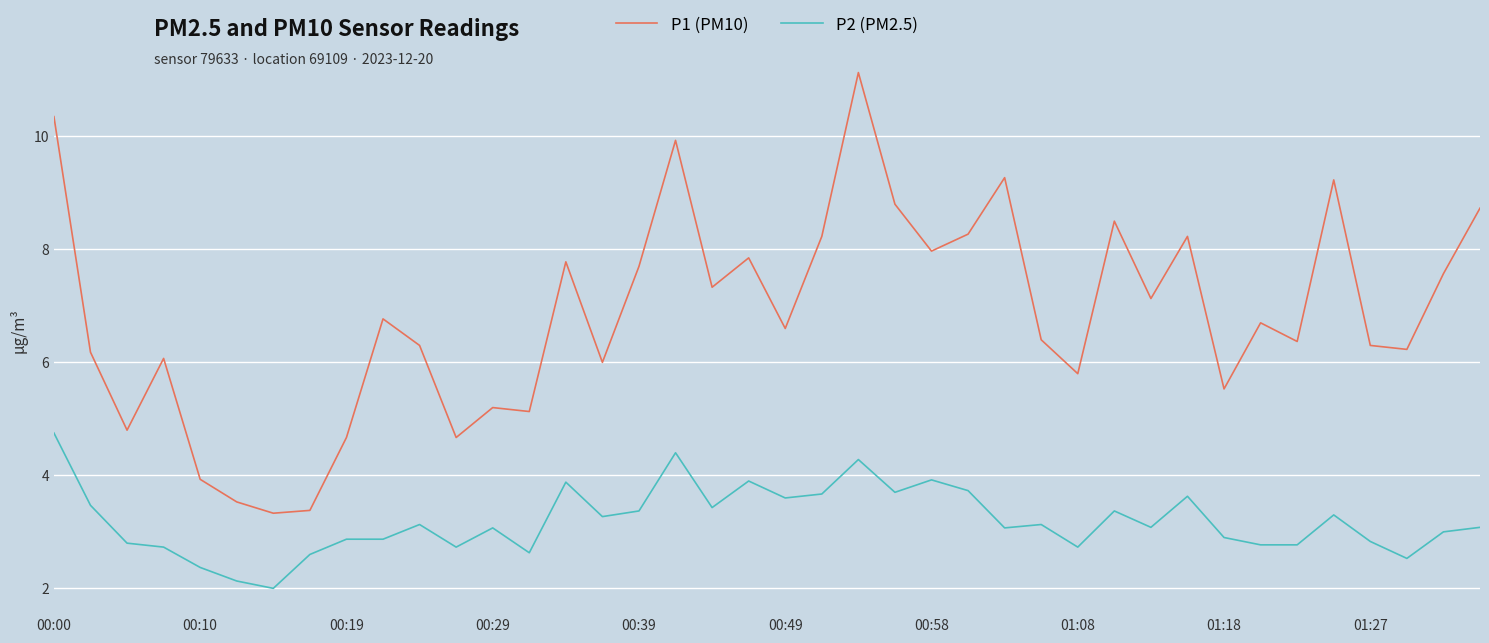

Which series has the widest spread of values?

P1 (PM10)